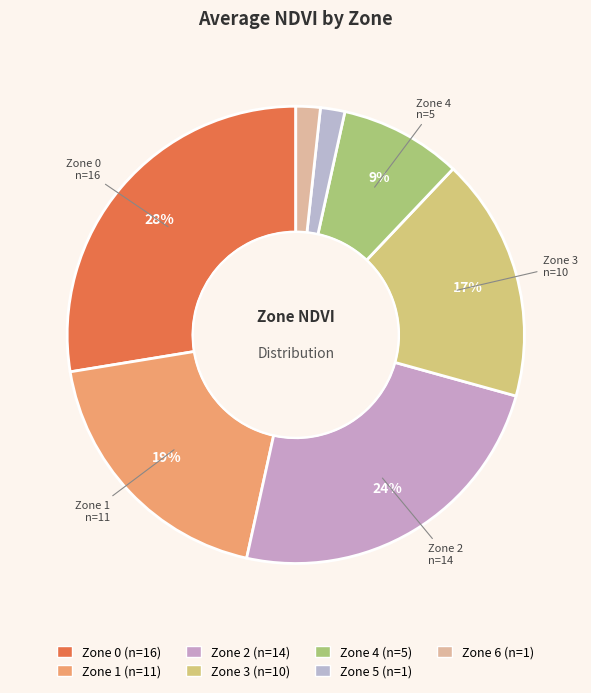

How many slices are in this pie chart?

7